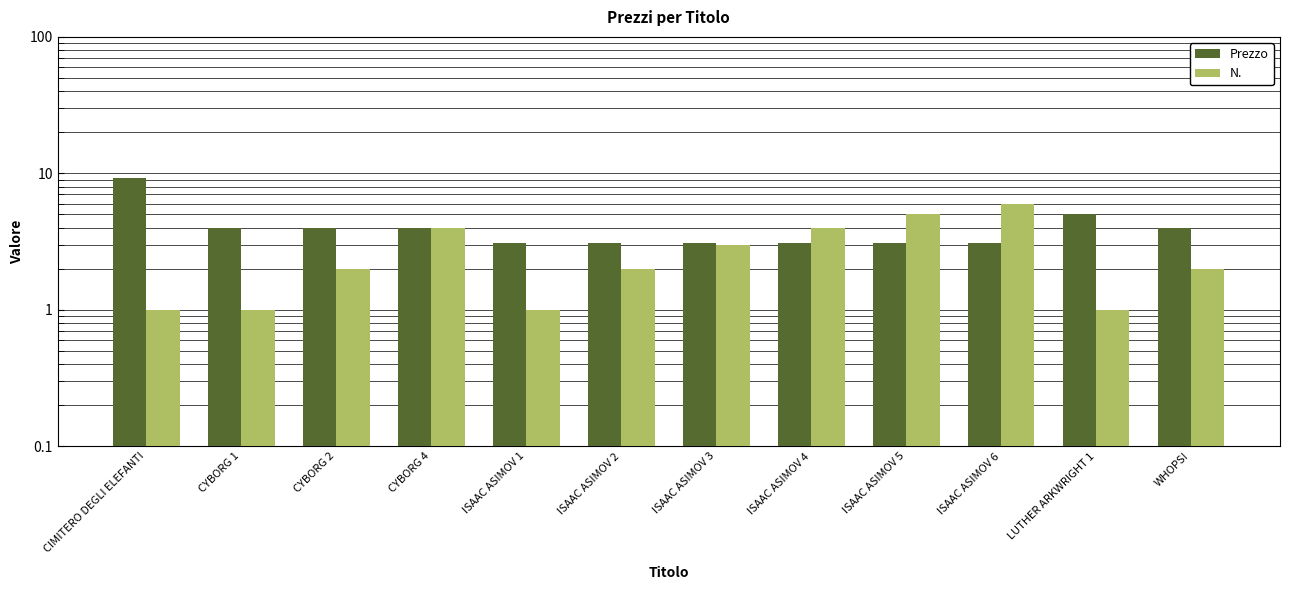

What is the difference between the Prezzo values at ISAAC ASIMOV 3 and CYBORG 4?

0.9